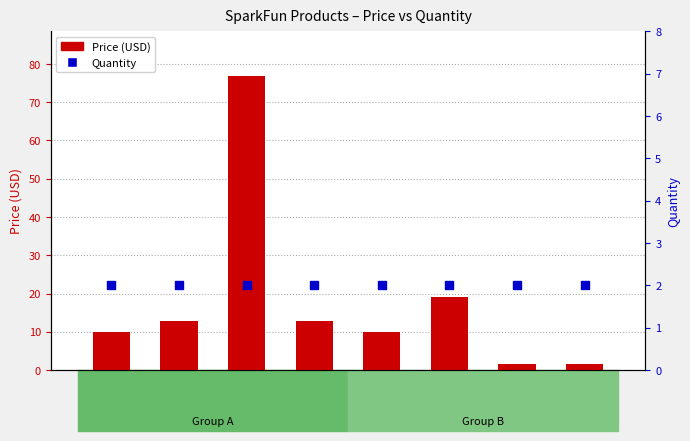

Which series has the largest Y range (max minus min)?

Price (USD)